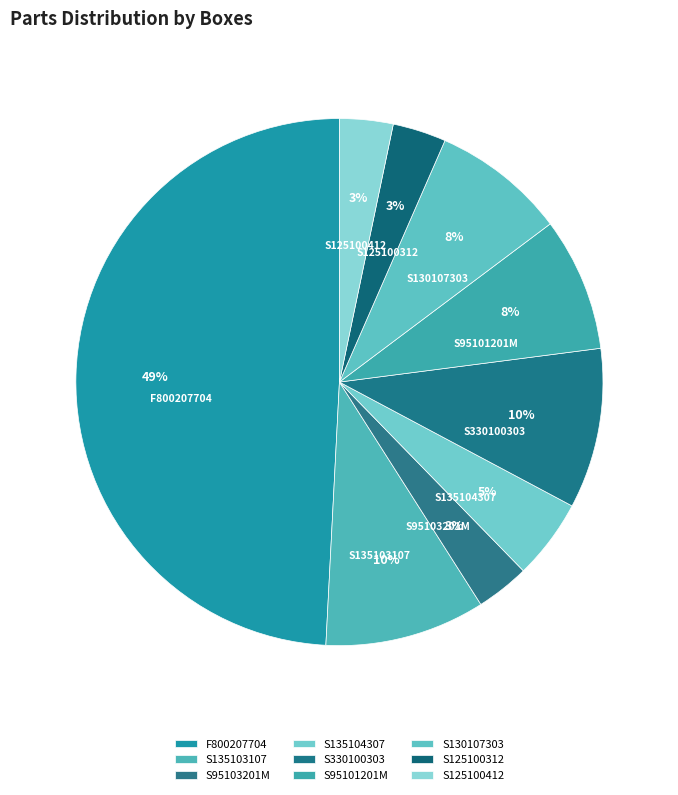

Which has a higher value, S95101201M or S125100412?

S95101201M